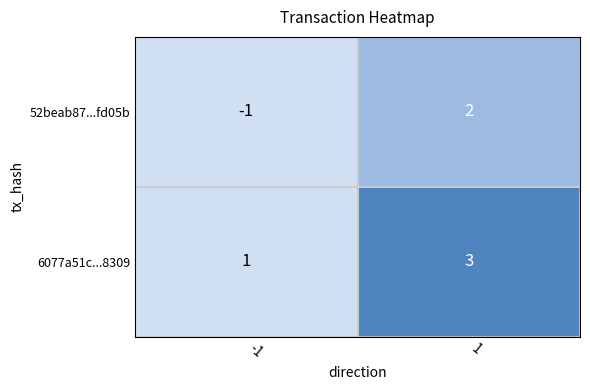

What is the difference between the 52beab87...fd05b values at -1 and 1?

3